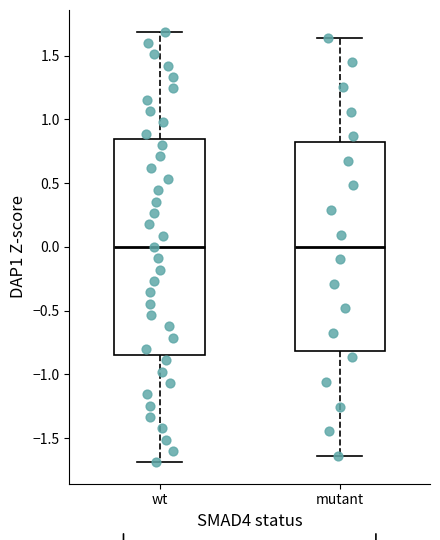

Where is the upper edge of the box for wt on the y-axis? The values are not printed on the chart, so give them approximately, as read against the axis.

0.85